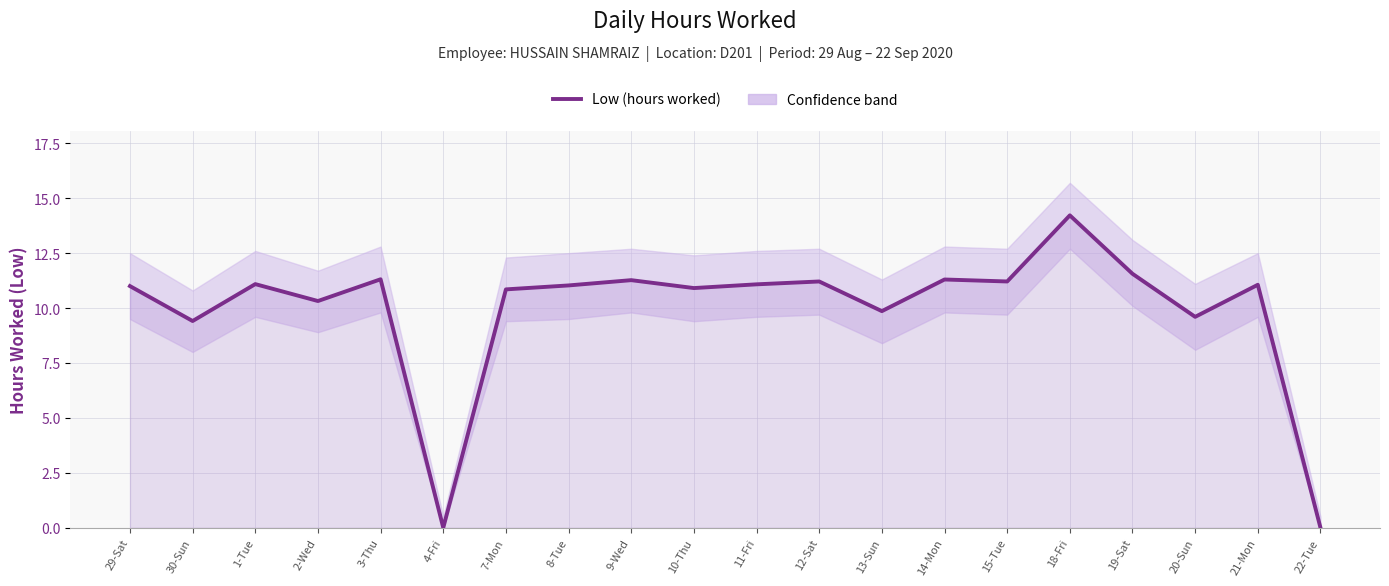

What is the maximum value shown in the chart?

14.2